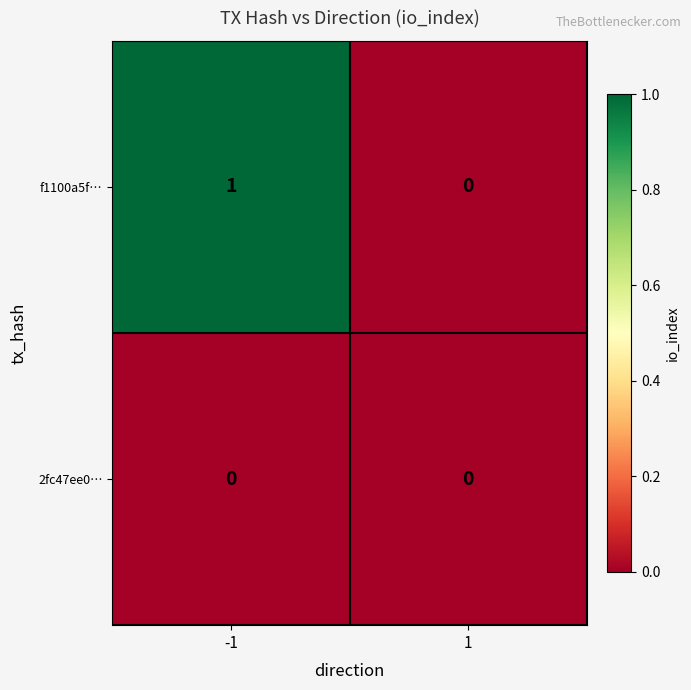

Reading right to left, what are all the values shown in this chart?

f1100a5f…: 1=0	-1=1
2fc47ee0…: 1=0	-1=0